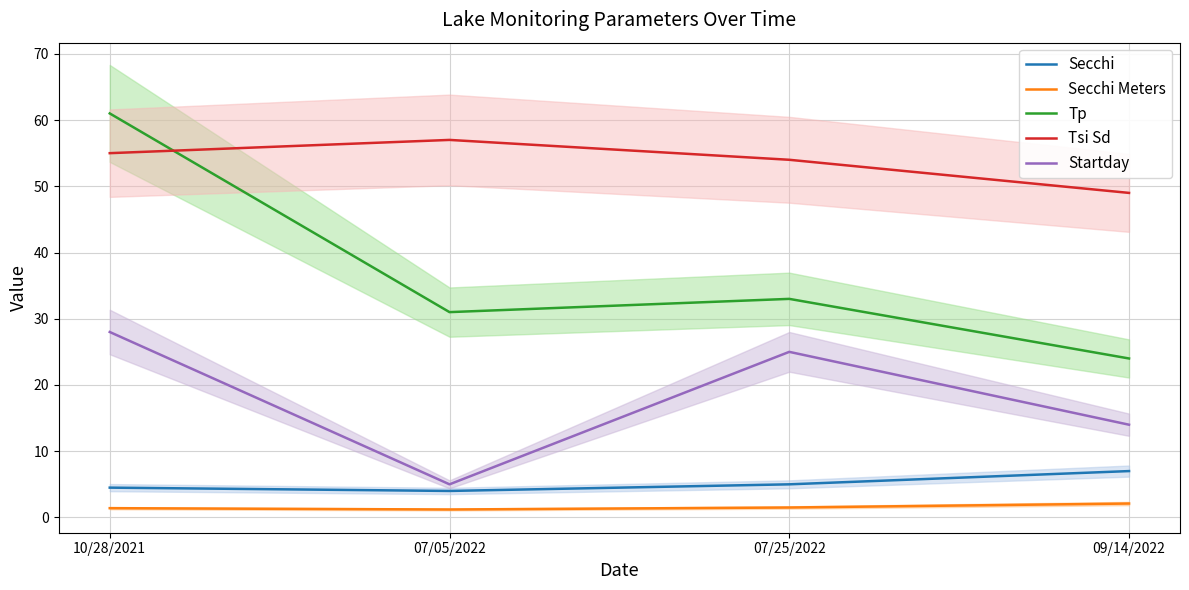

Is it true that Startday equals 32.5 at 07/25/2022?

False